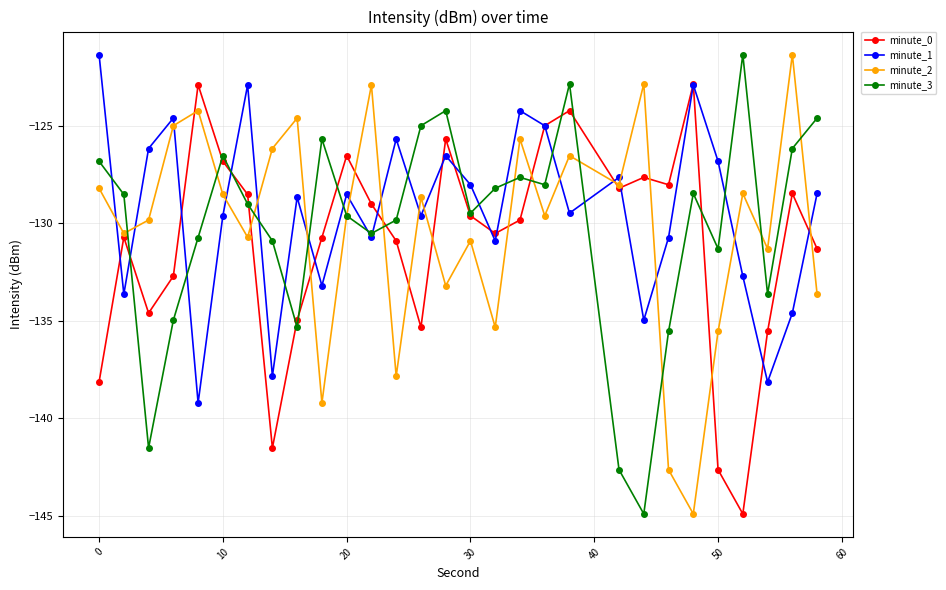

After their last crossing, which series has the higher values: minute_0 or minute_2?

minute_0